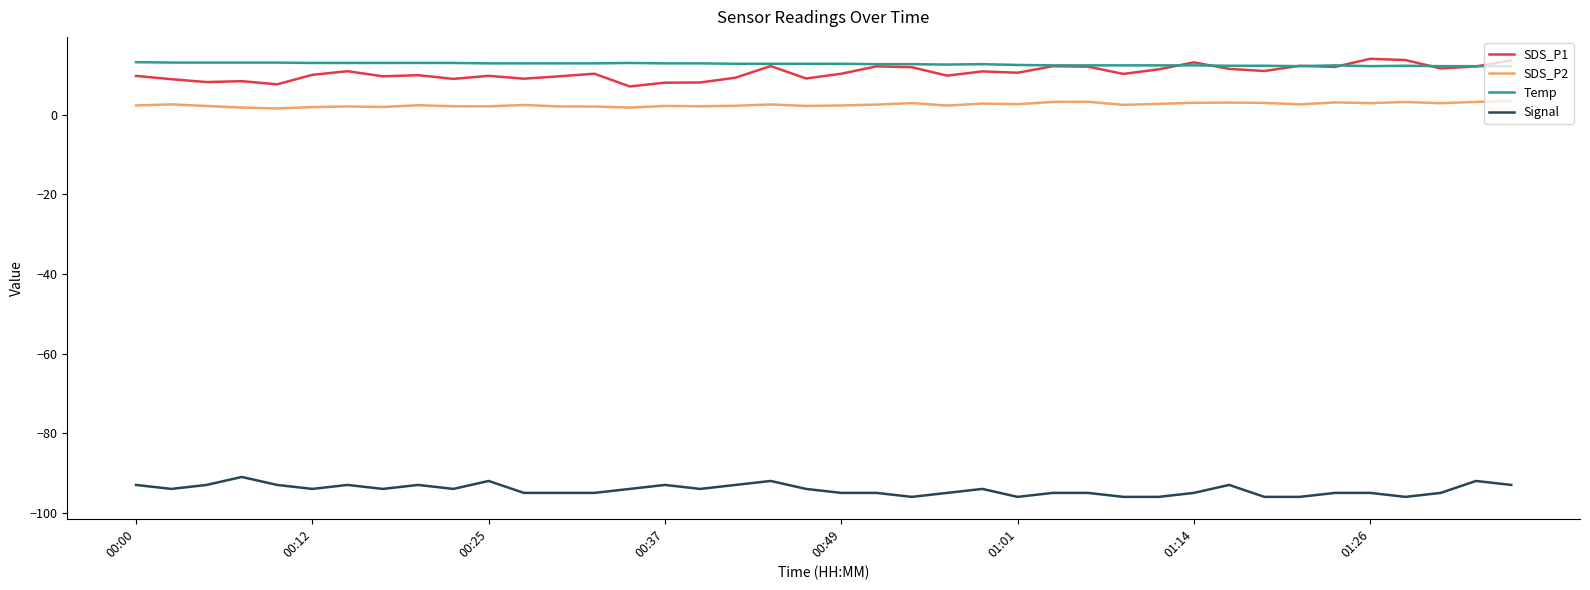

What is the lowest value of the Signal series?

-96.0